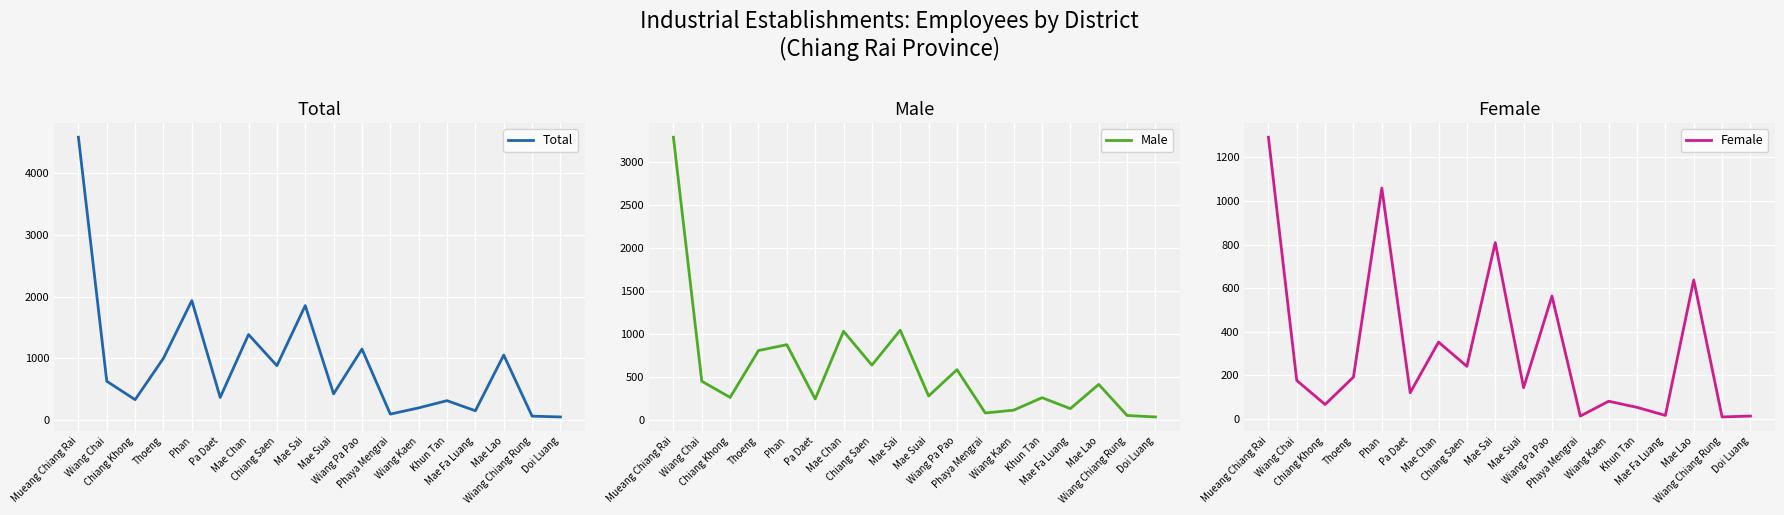

Is it true that Male equals 1045 at Mae Sai?

True